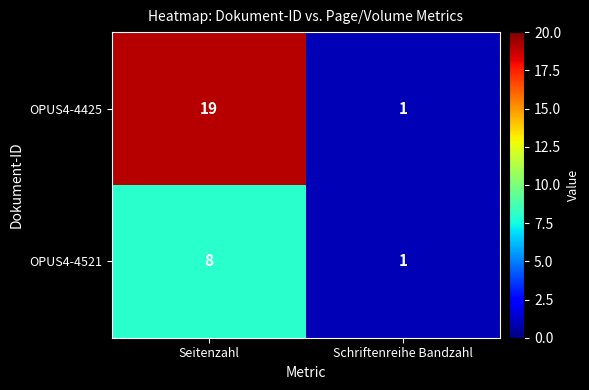

Reading left to right, what are all the values shown in this chart?

OPUS4-4425: 19	1
OPUS4-4521: 8	1